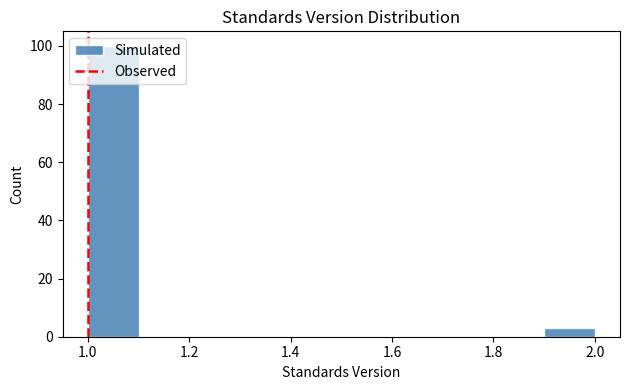

Which range on the x-axis has the tallest bar?

1.0 to 1.1